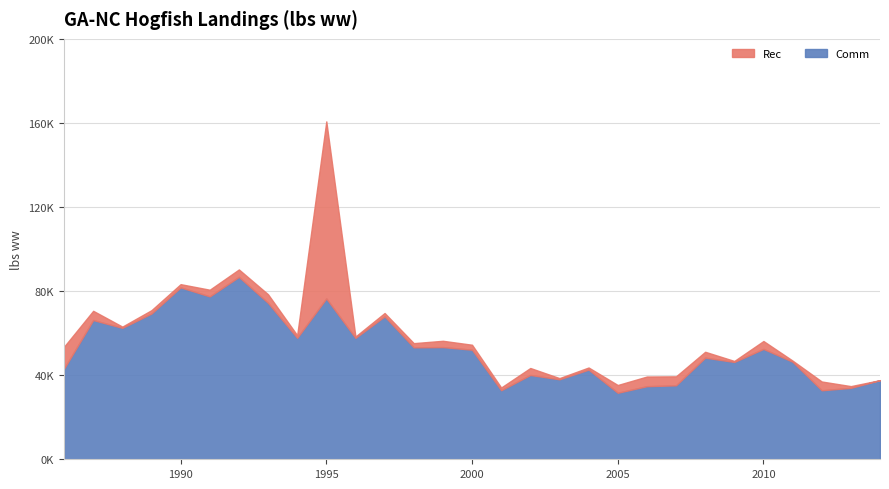

Where do Comm and Rec first cross each other?

1994 and 1995